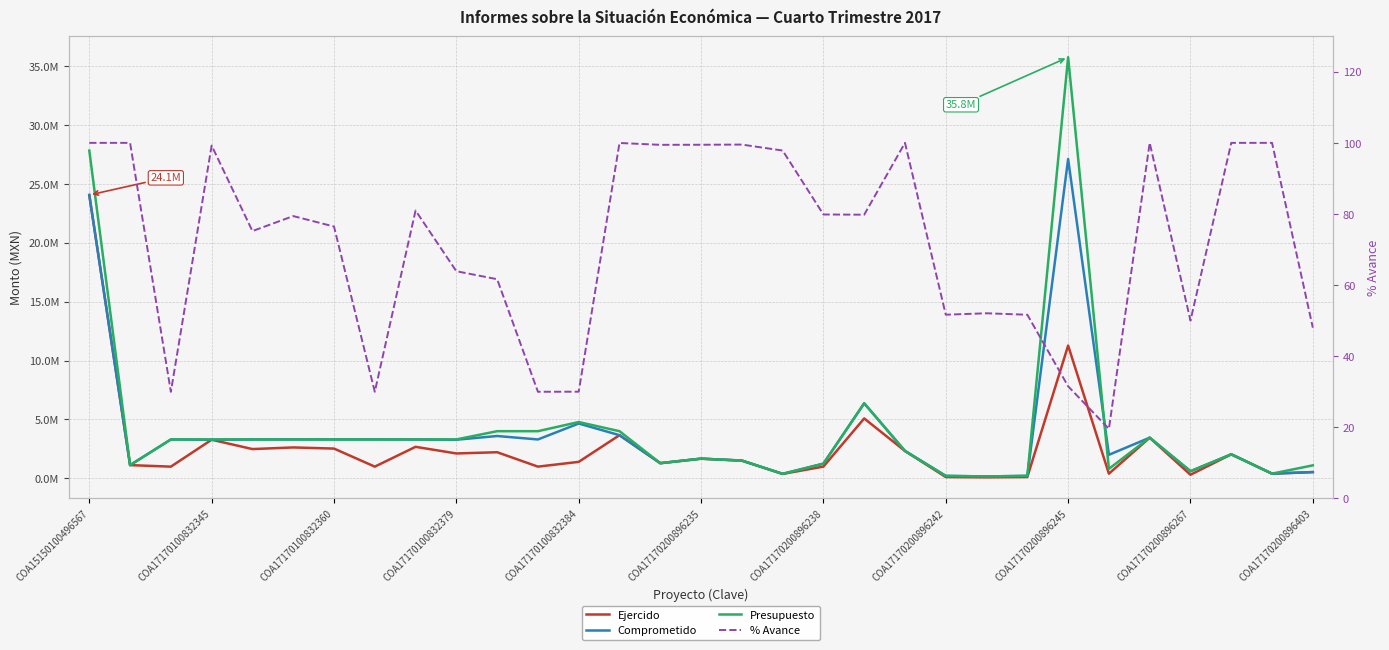

What is the difference between the Ejercido values at 29 and 25?

3717.3